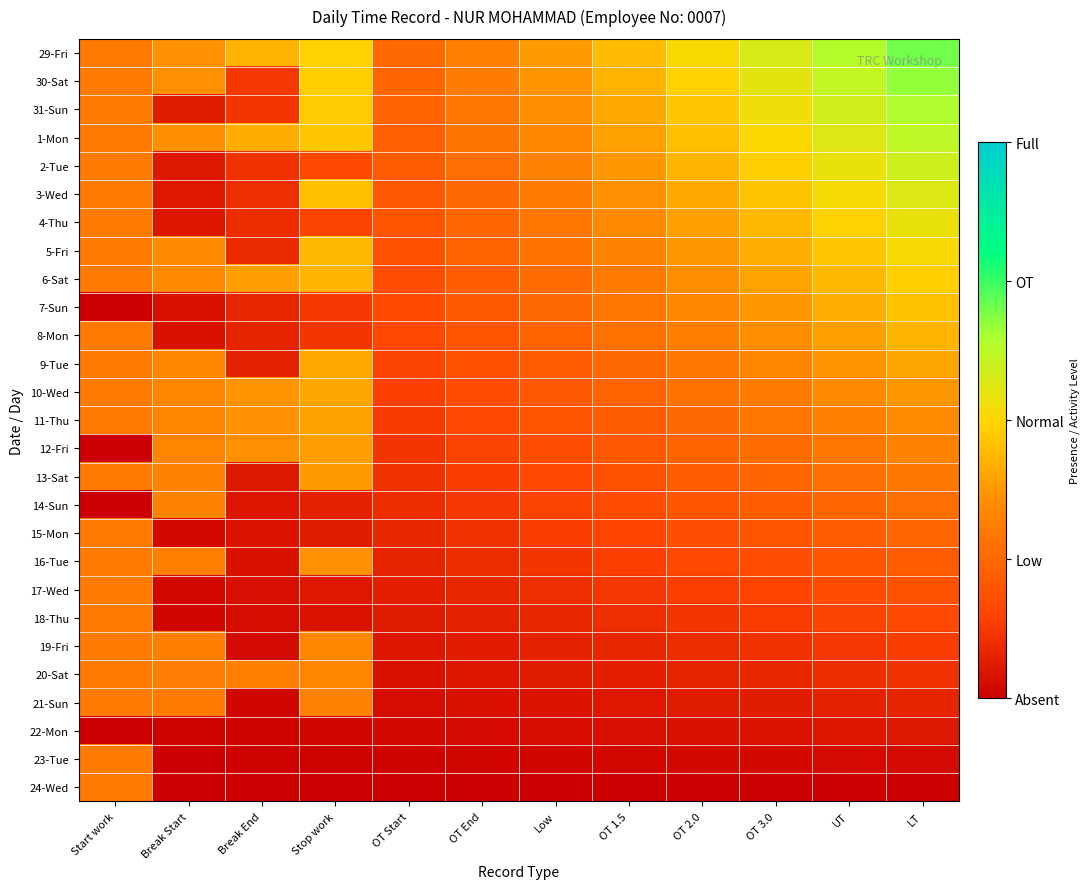

What is the total value across all series at OT 2.0?

6.9